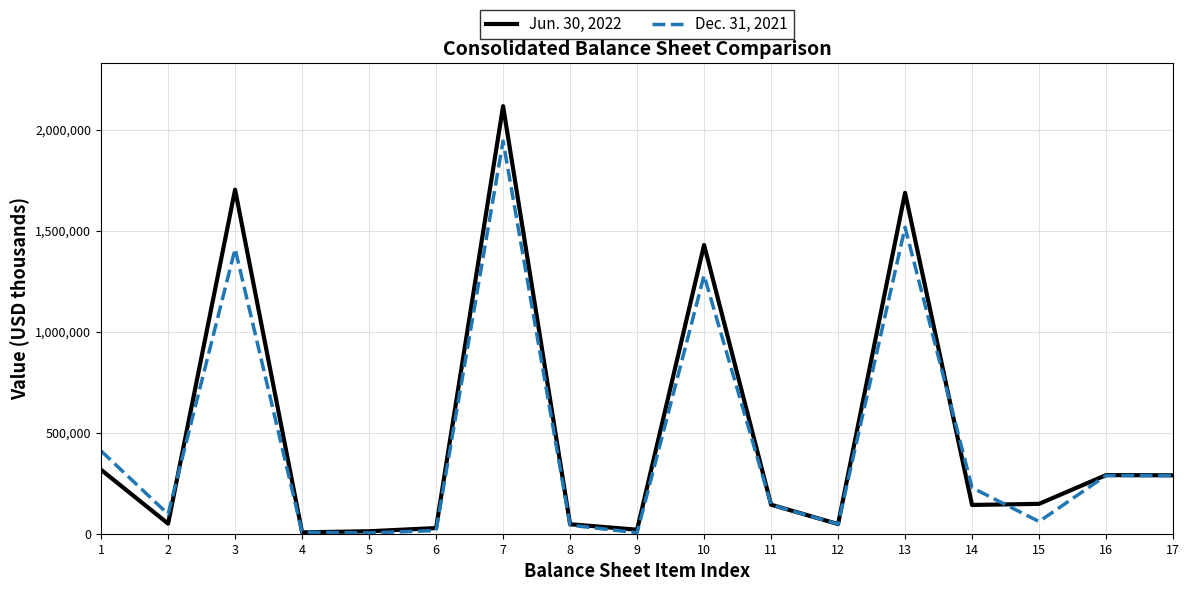

At how many categories does at least one series exceed 974224?

4